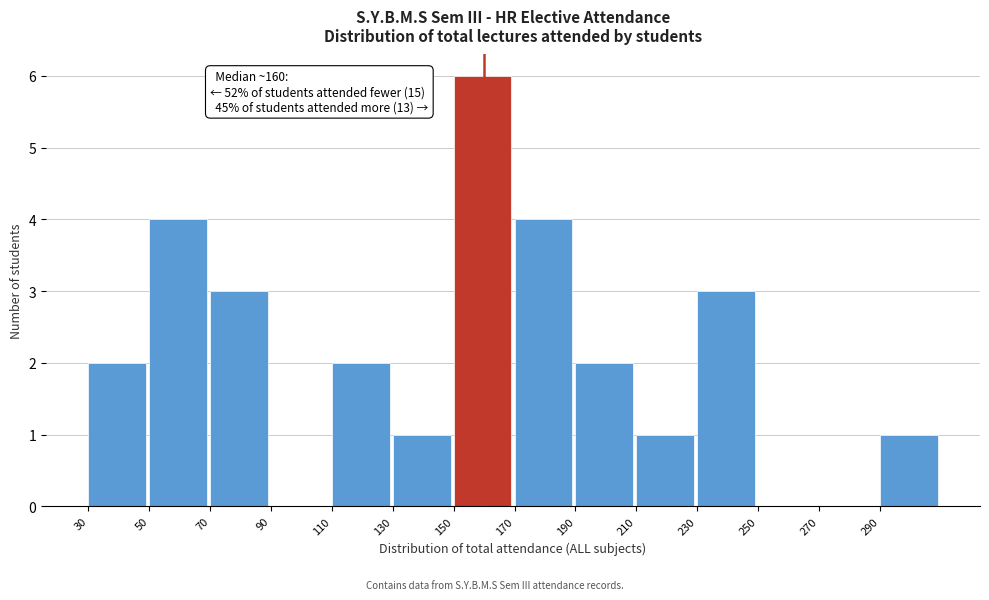

Which range on the x-axis has the tallest bar?

150 to 170